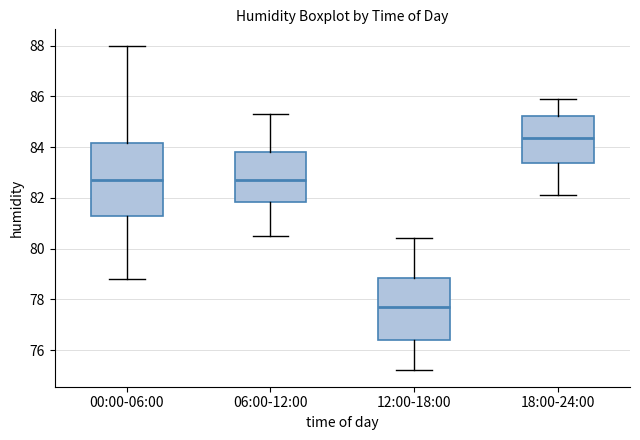

Where does the median line of the box for 06:00-12:00 sit on the y-axis? The values are not printed on the chart, so give them approximately, as read against the axis.

82.8